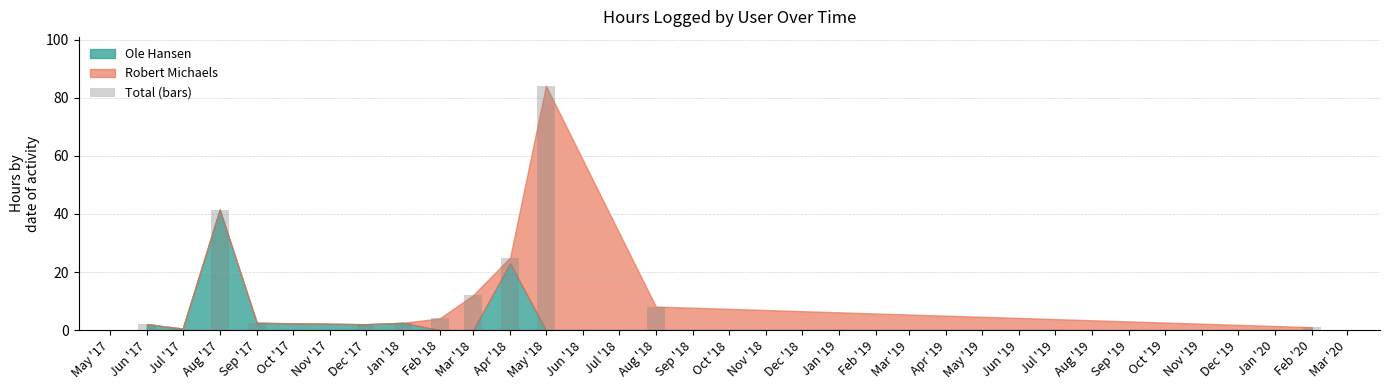

Count the number of data series in this chart.

1